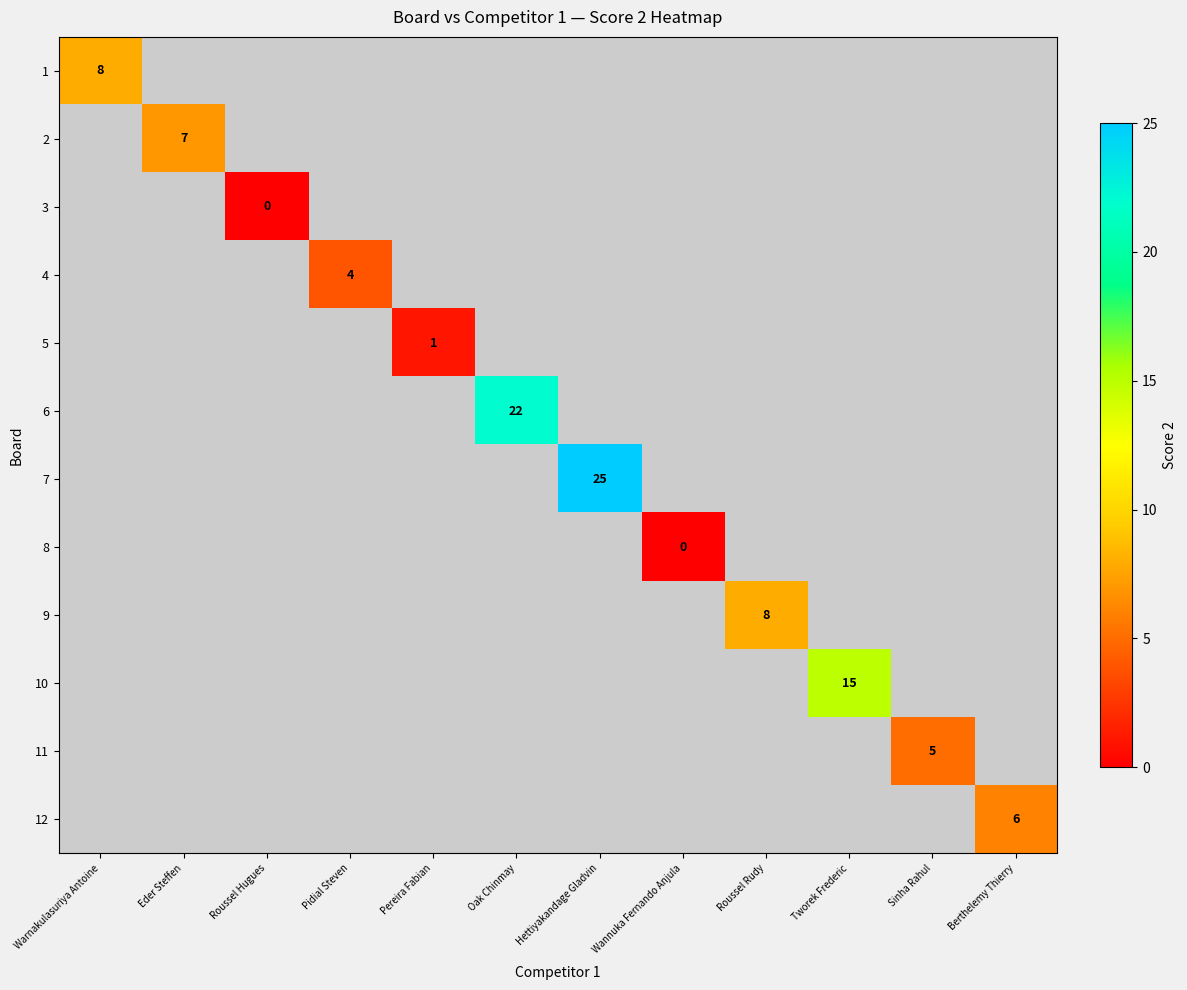

How many distinct data groups are displayed?

12